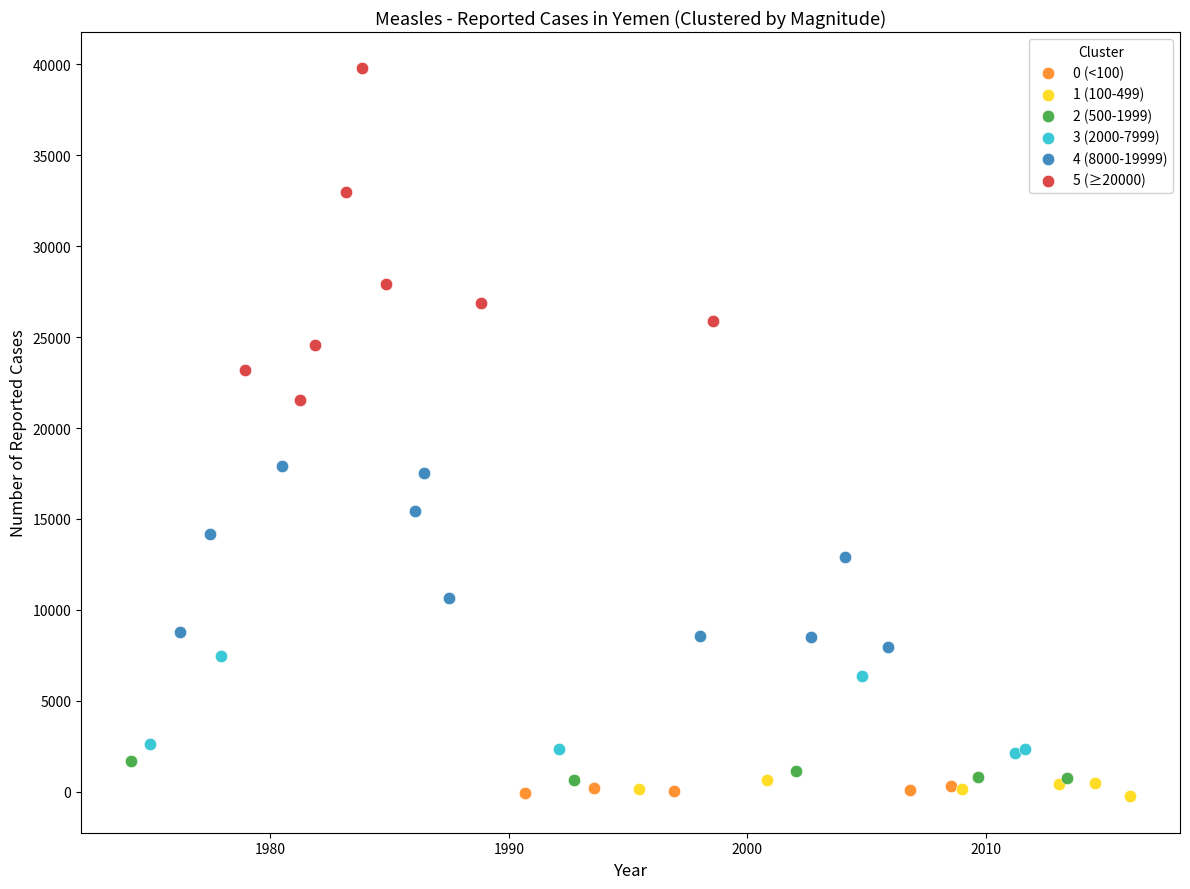

Which series has the widest spread of Y values?

5 (≥20000)